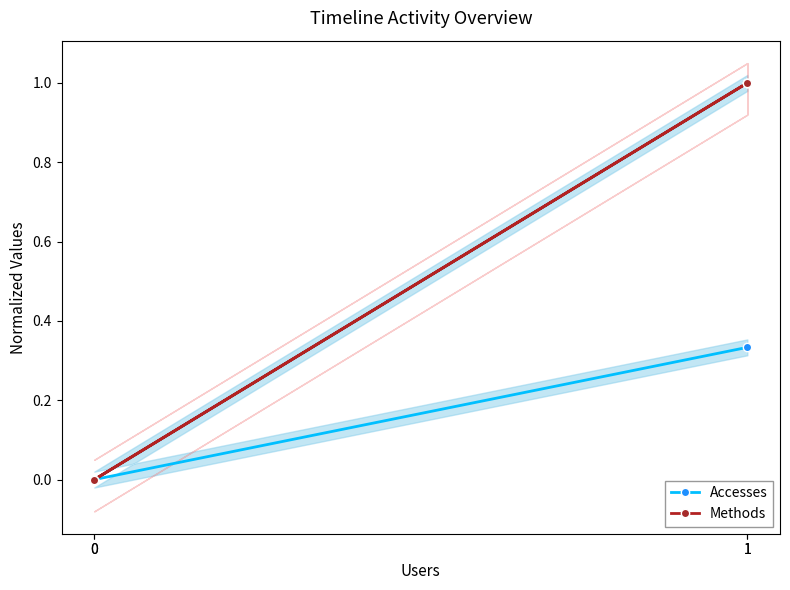

Between 0 and 1, which is larger?

1